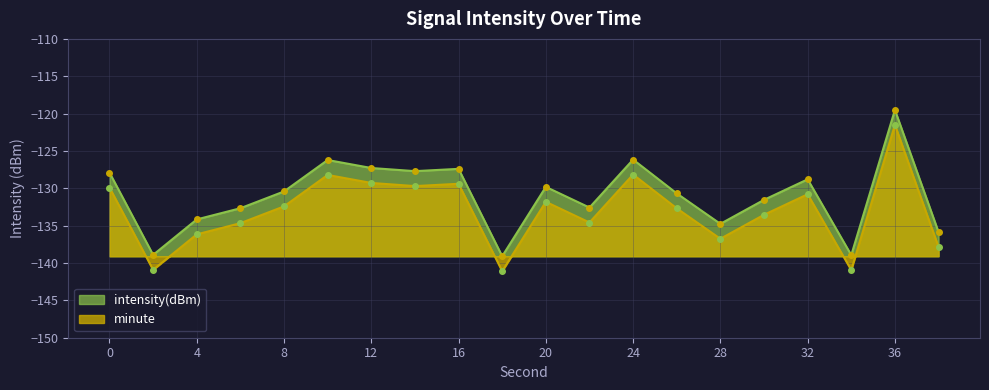

True or false: there are more than 0 points higher than both neighbors.

True